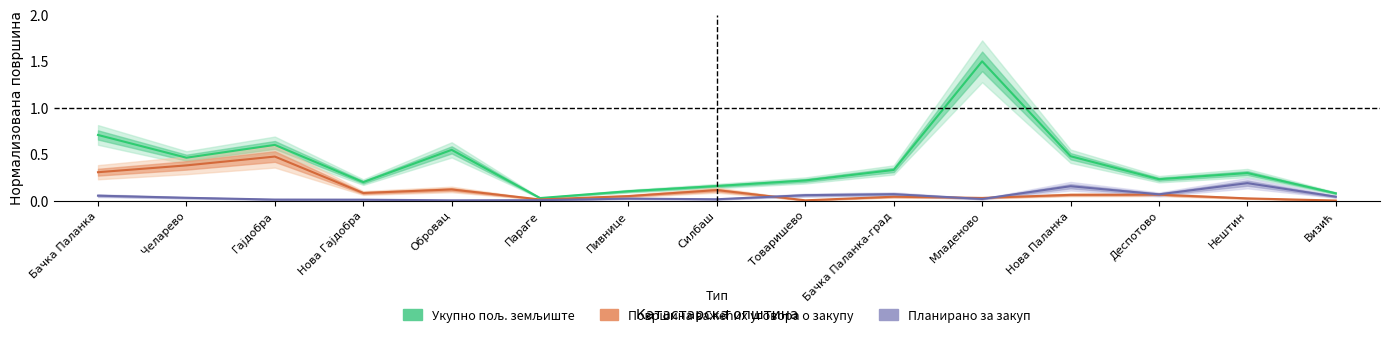

The value of Површина важећих уговора о закупу at Нова Гајдобра is 0.0. True or false?

False